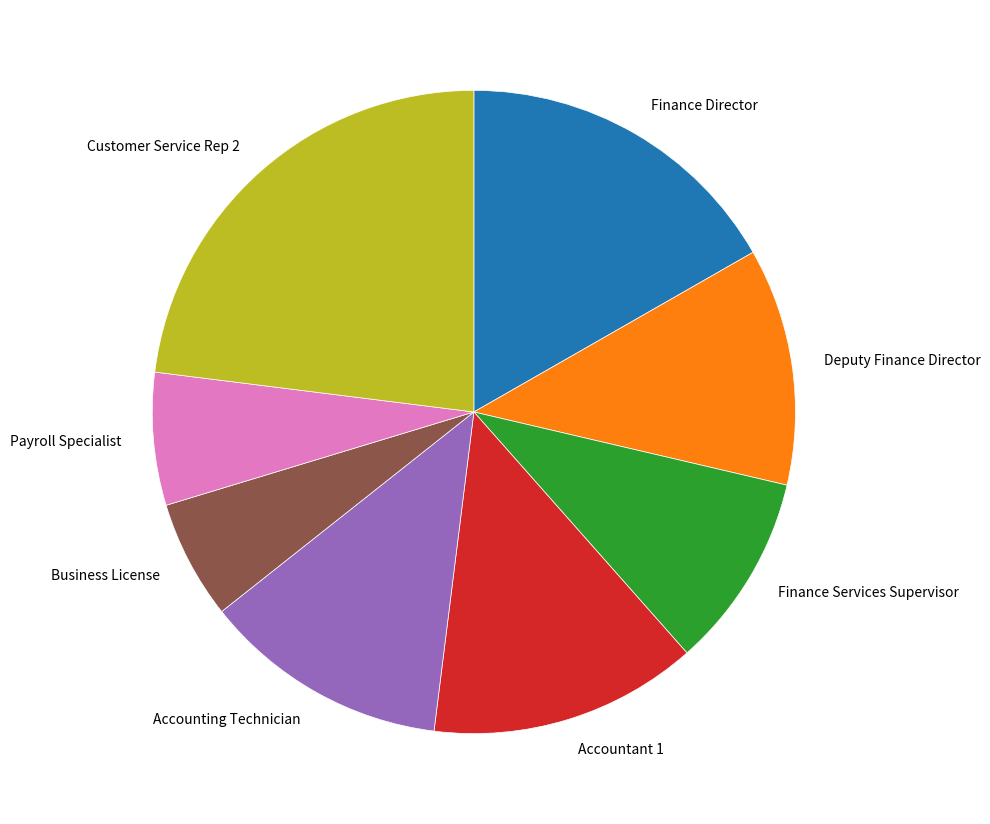

Is the sum of Business License and Finance Director greater than half?

No